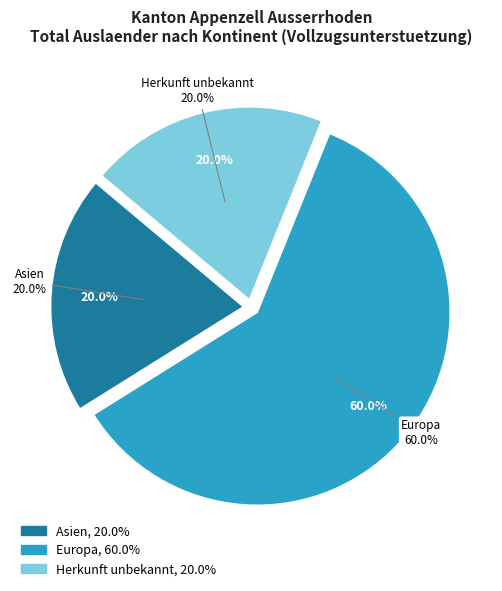

Approximately how many times larger is the value at Europa compared to Asien?

3.0